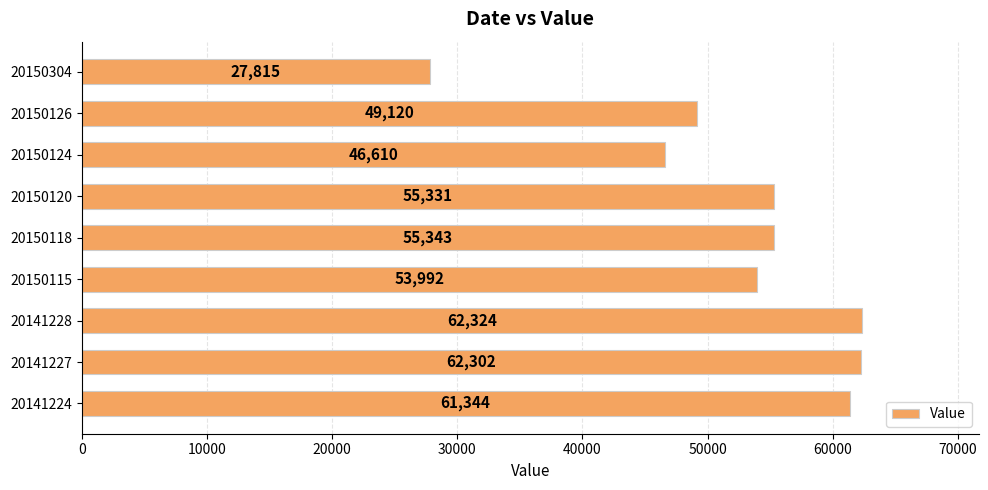

What is the average value?

52687